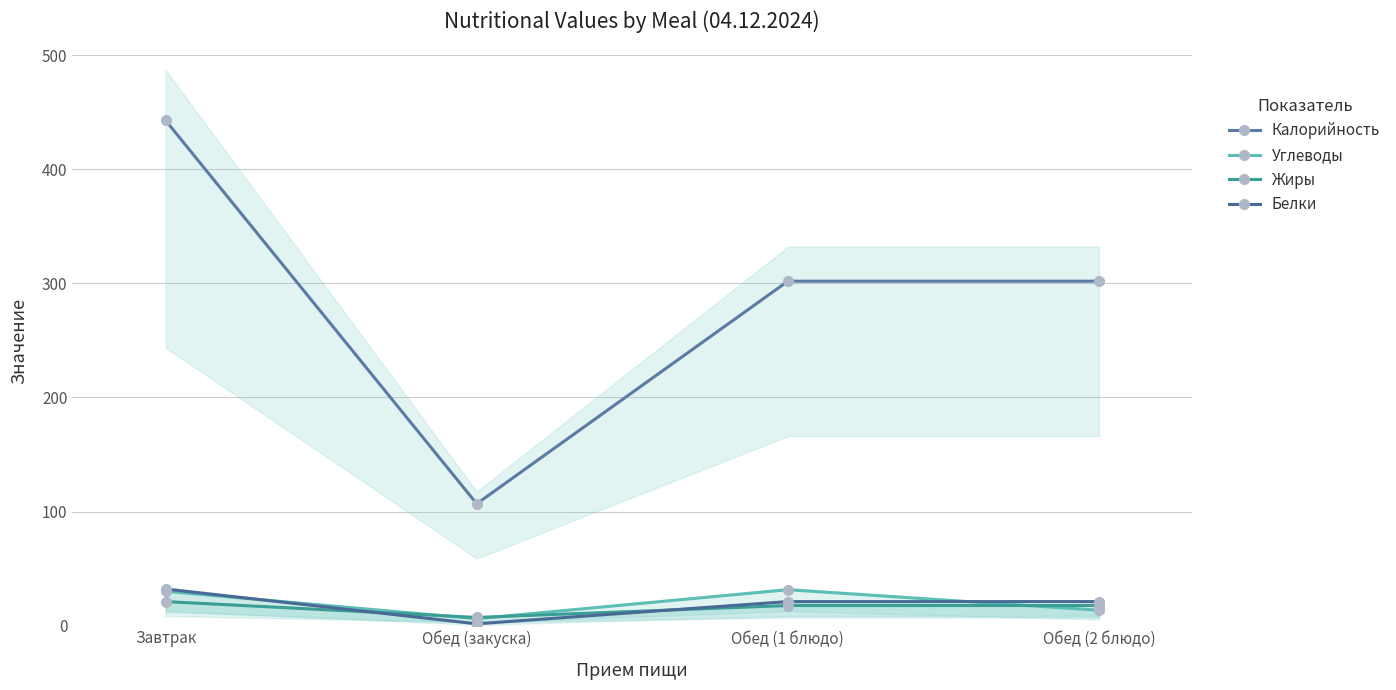

True or false: Жиры has more than 2 points higher than both neighbors.

False